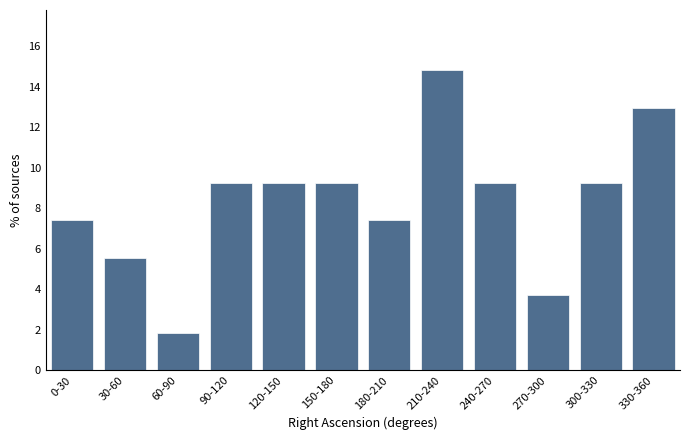

Reading left to right, list all the values displayed in this chart.

7.4	5.6	1.9	9.3	9.3	9.3	7.4	14.8	9.3	3.7	9.3	13.0